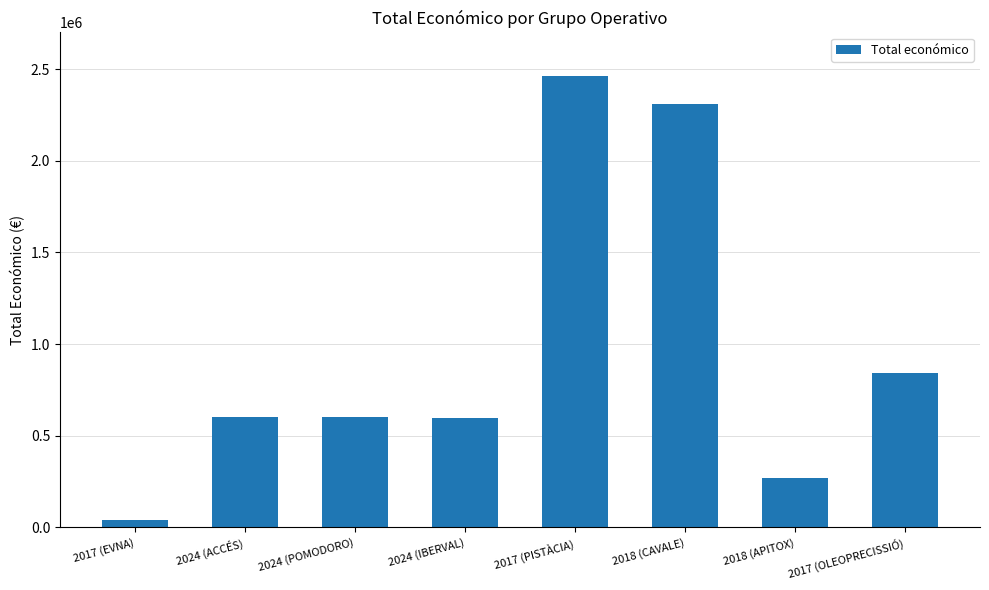

What is the maximum value shown in the chart?

2464572